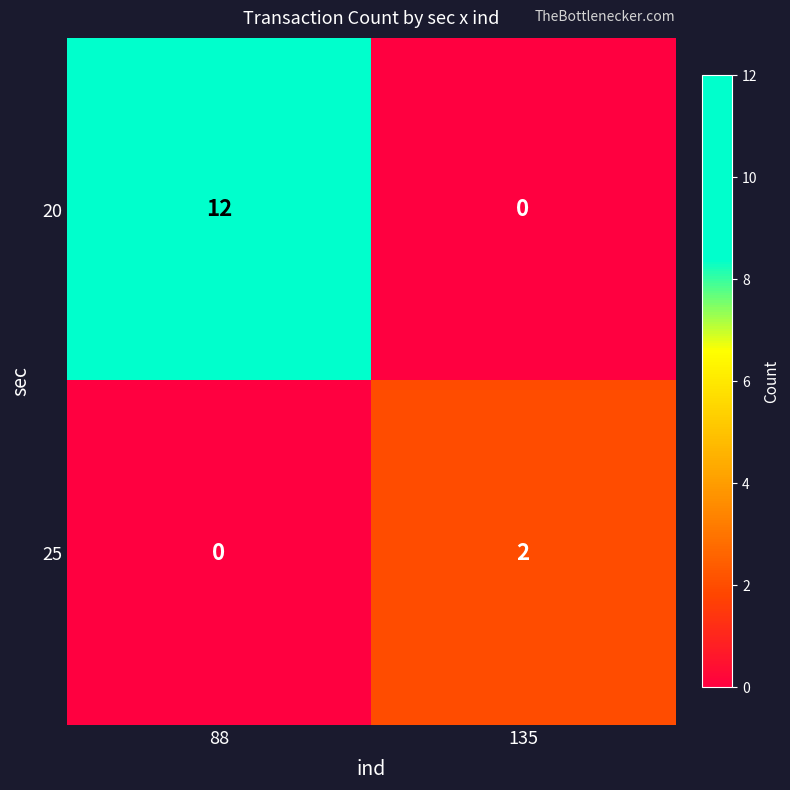

At 135, list the series in order from largest to smallest.

25, 20